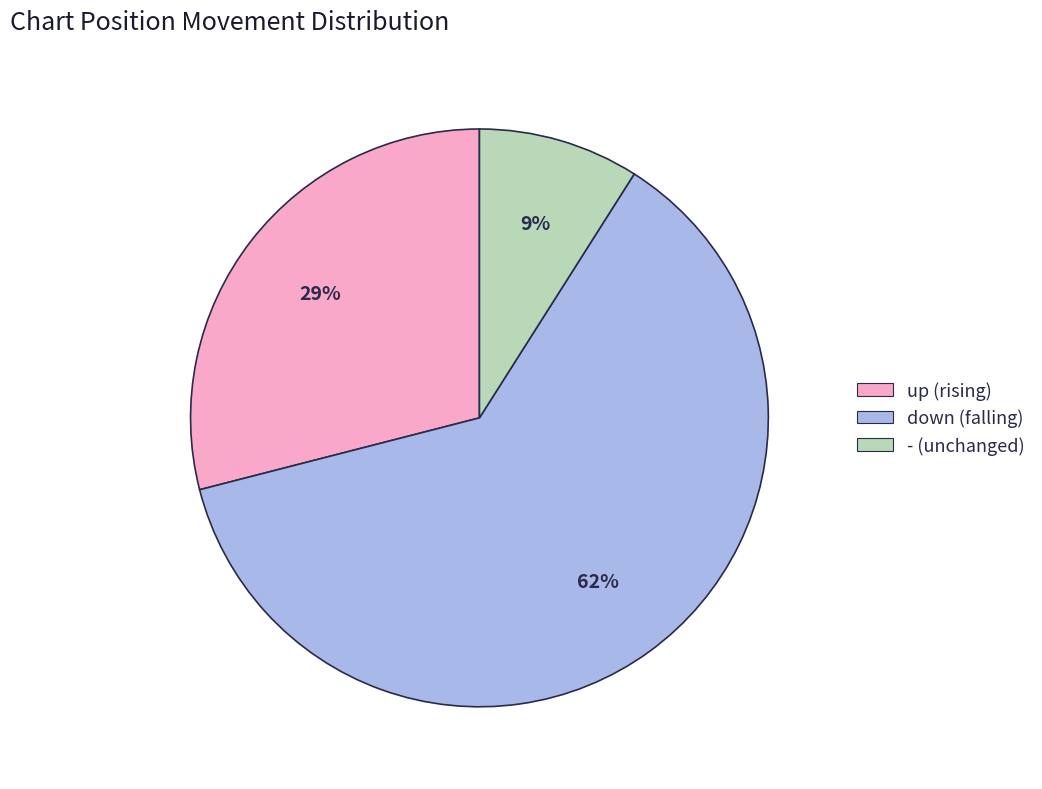

Approximately how many times larger is the value at down compared to -?

6.9